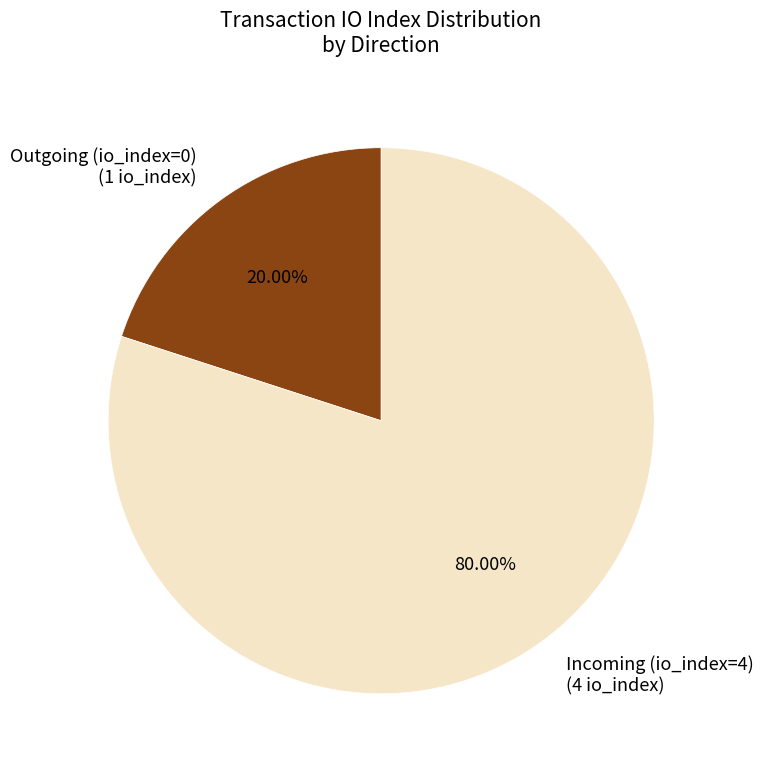

Do Outgoing (io_index=0) (1 io_index) and Incoming (io_index=4) (4 io_index) together represent more than half of the pie?

Yes